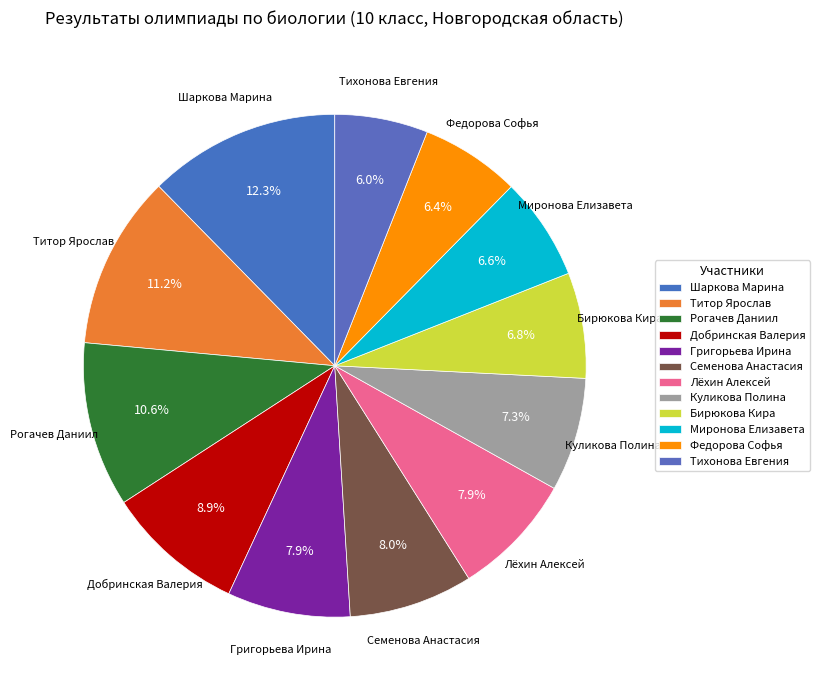

How many segments does this pie chart have?

12